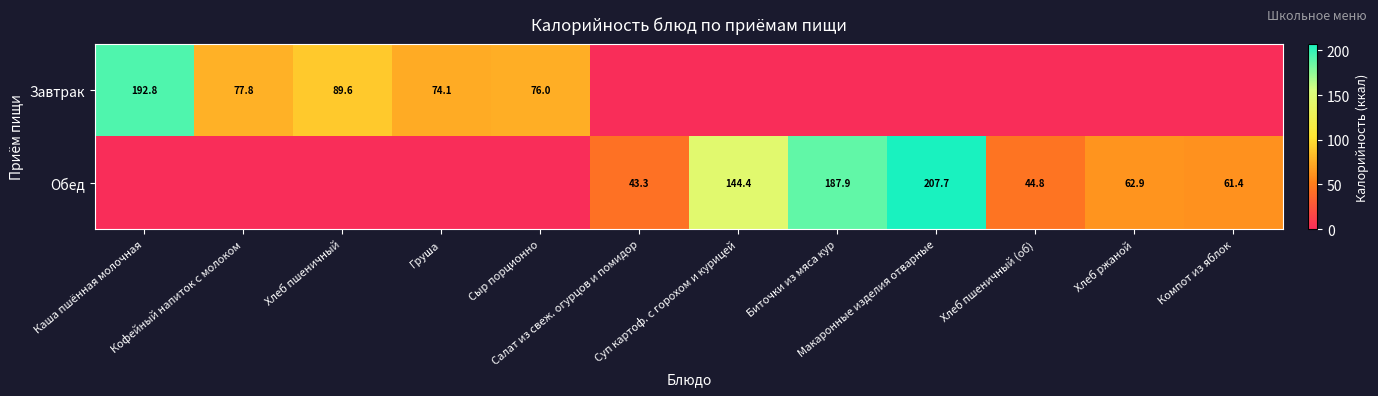

Which category has the highest value in the Обед series?

Макаронные изделия отварные